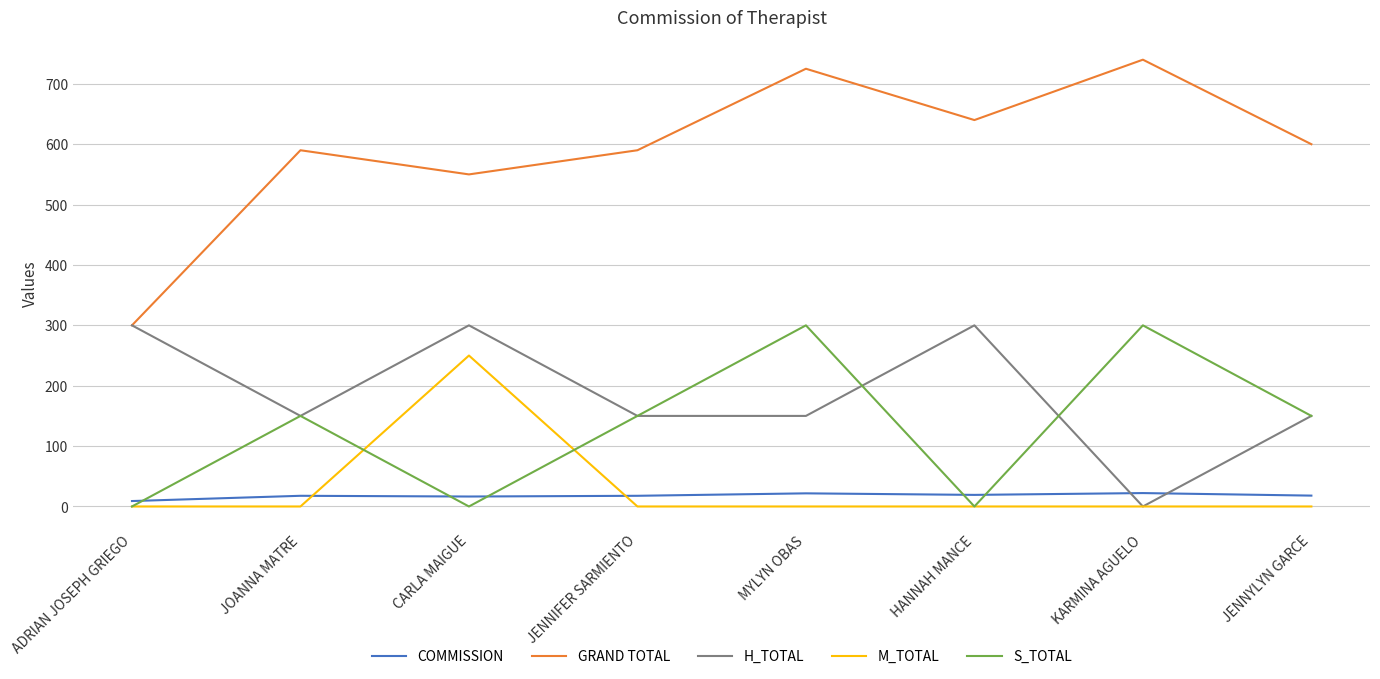

Which series has the widest spread of values?

GRAND TOTAL